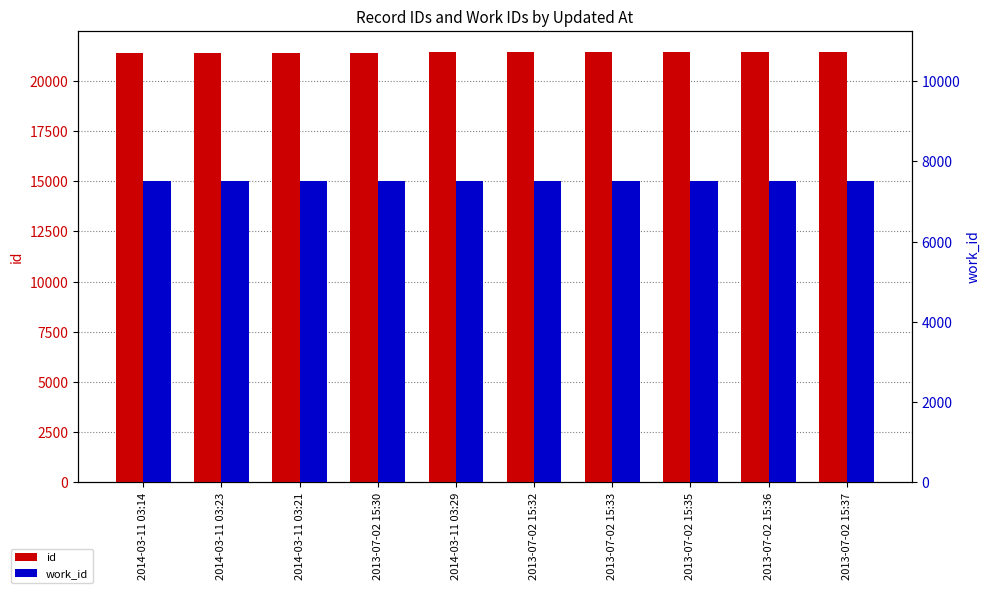

What is the approximate value of id at 2013-07-02 15:30?

21403